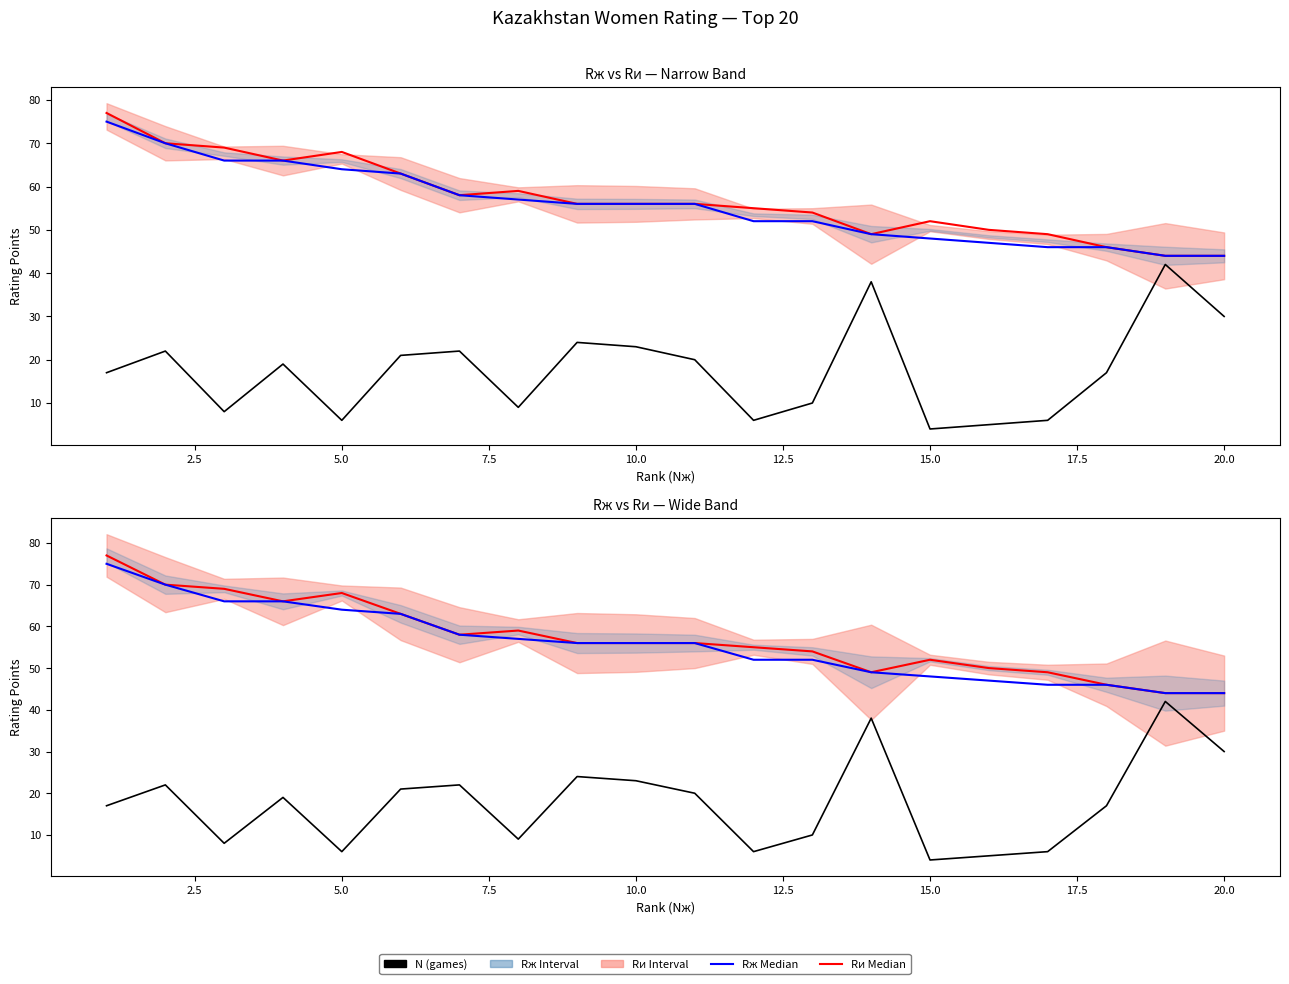

How many lines are shown in the chart?

3